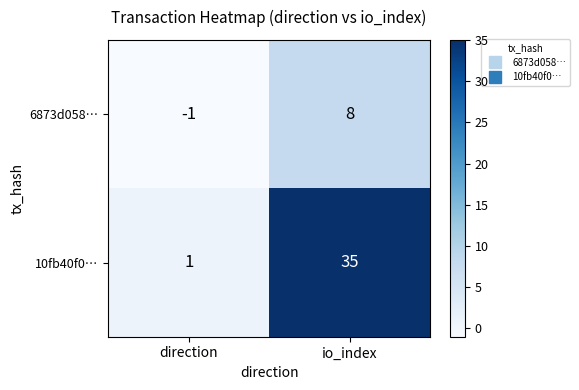

Rank the series by their maximum value, from lowest to highest.

6873d058…, 10fb40f0…